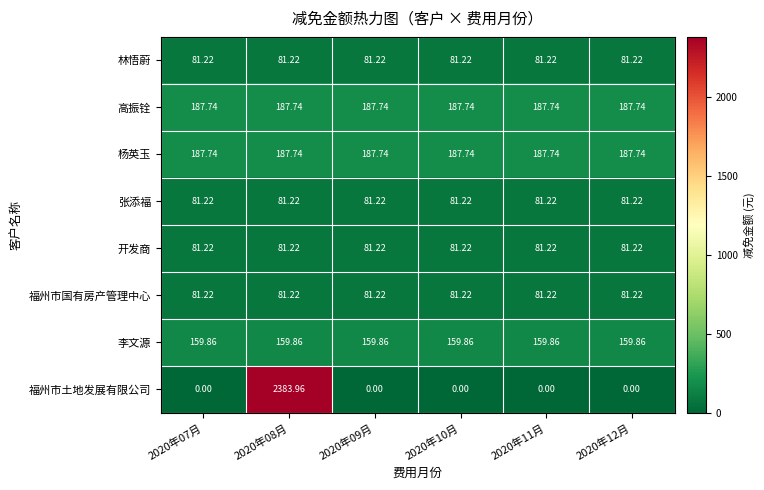

Which series has the largest total across all categories?

福州市土地发展有限公司